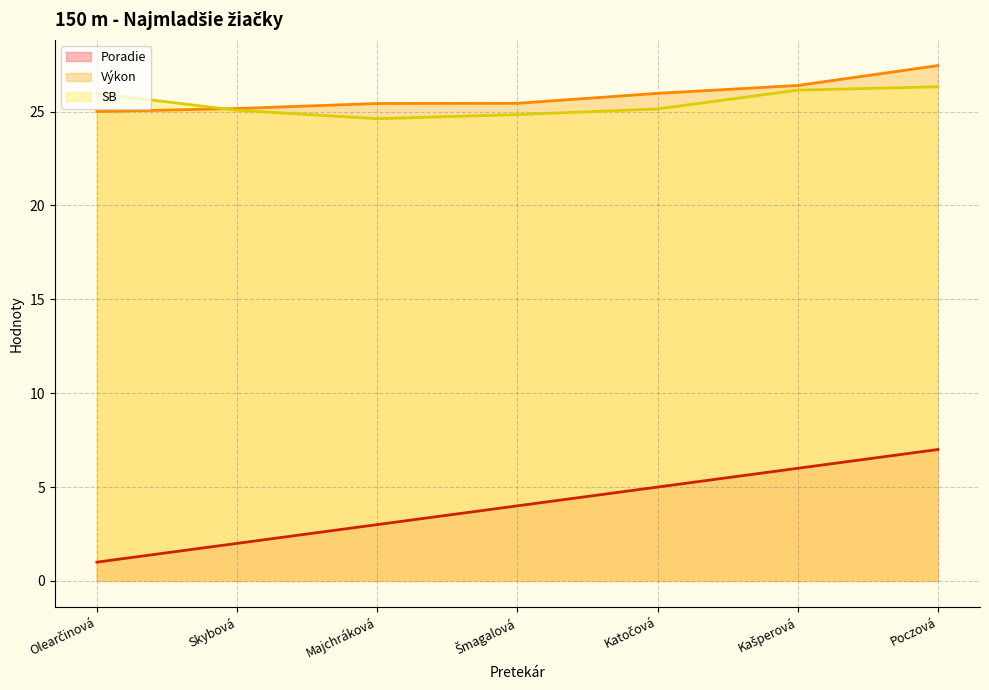

How many distinct data groups are displayed?

3